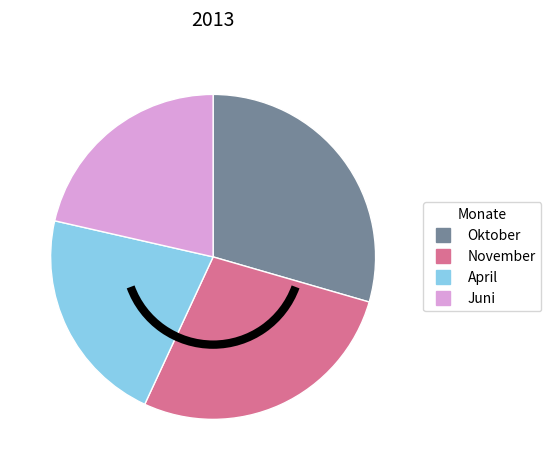

Is there any slice that represents more than half of the pie?

No